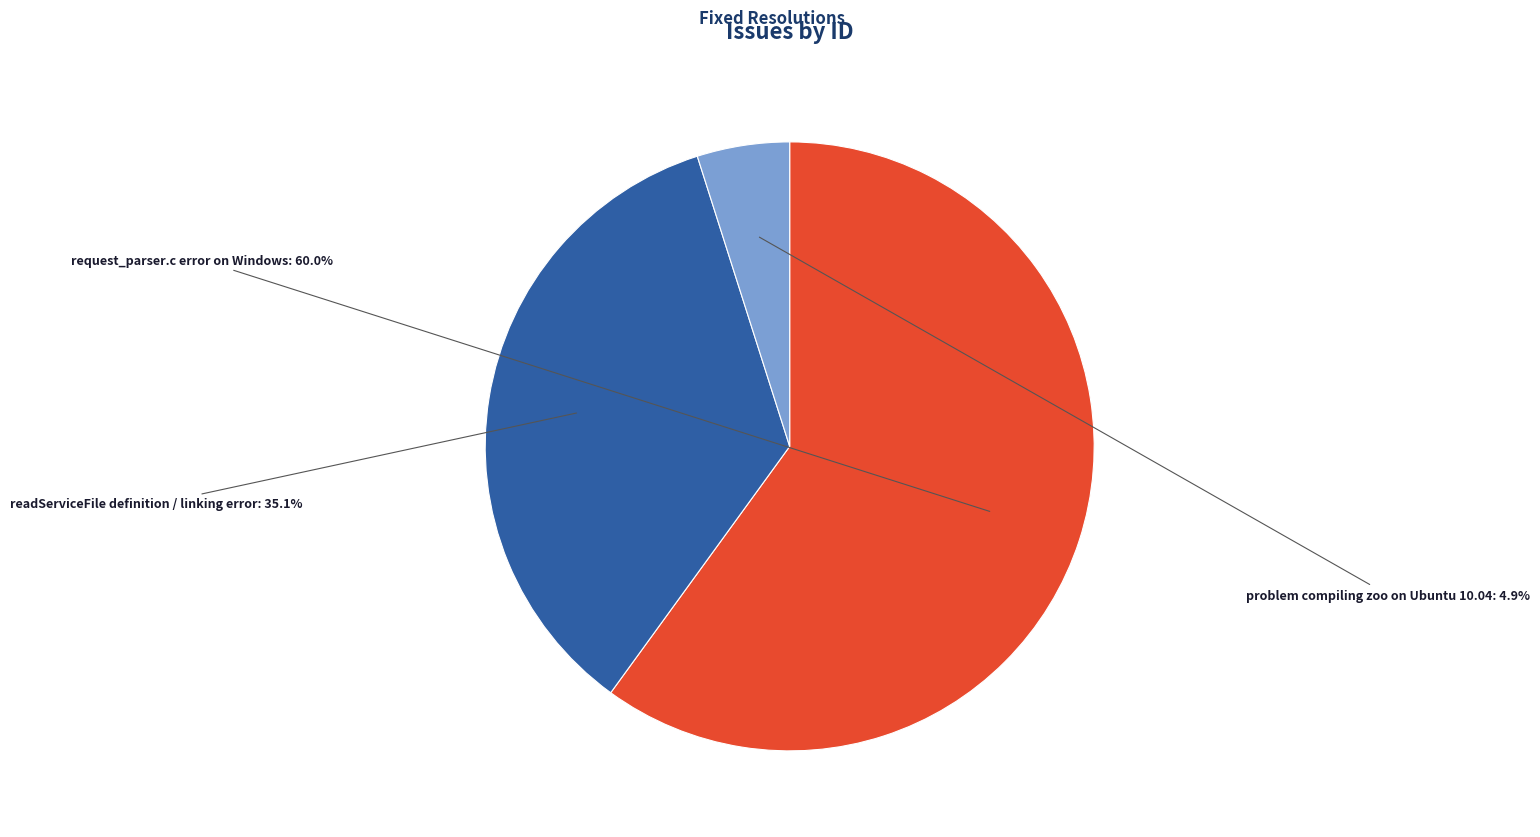

Combined, what portion of the pie is request_parser.c error on Windows and readServiceFile definition / linking error?

95.1%